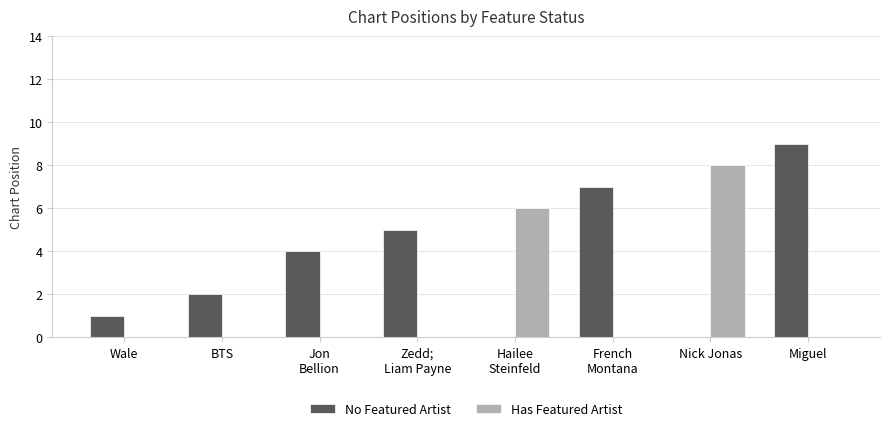

What is the difference between the Has Featured Artist values at Zedd;
Liam Payne and Hailee
Steinfeld?

6